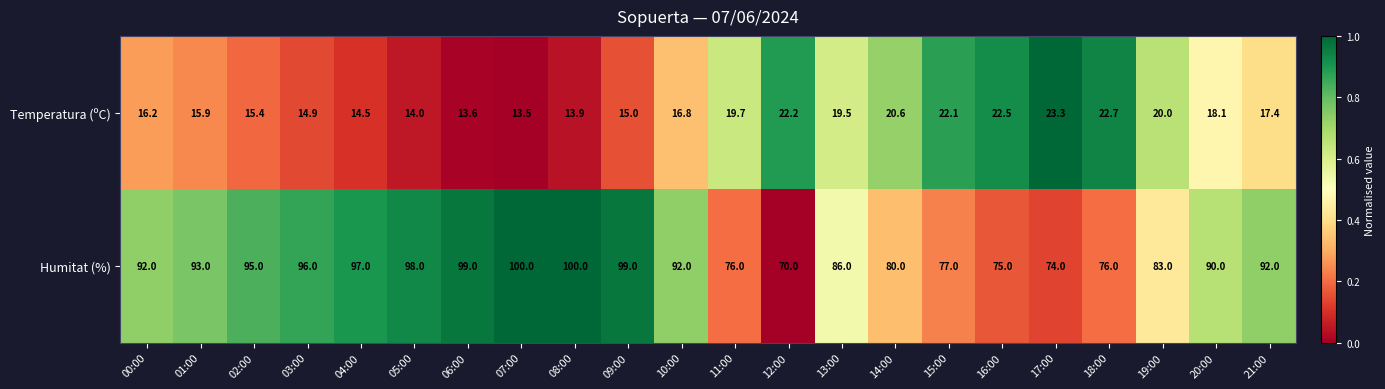

Is it true that Humitat (%) equals 54.5 at 21:00?

False